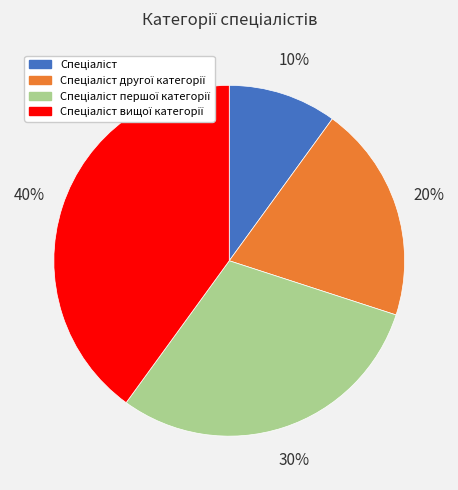

To the nearest percent, what is the difference between the largest and smallest slice percentages?

30%